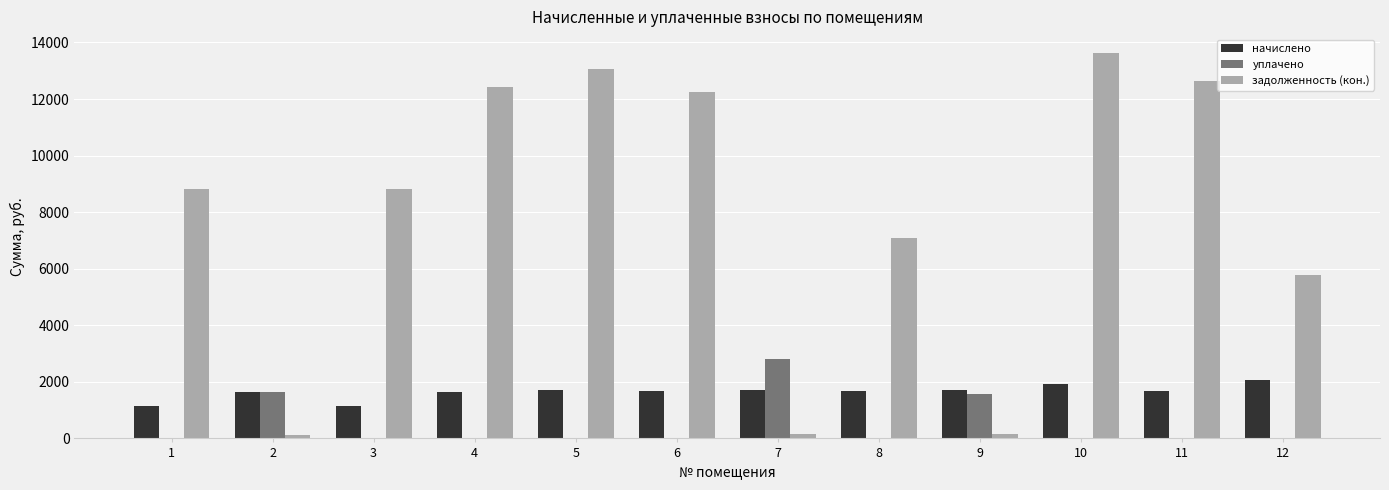

At which category is the sum across all series the highest?

10